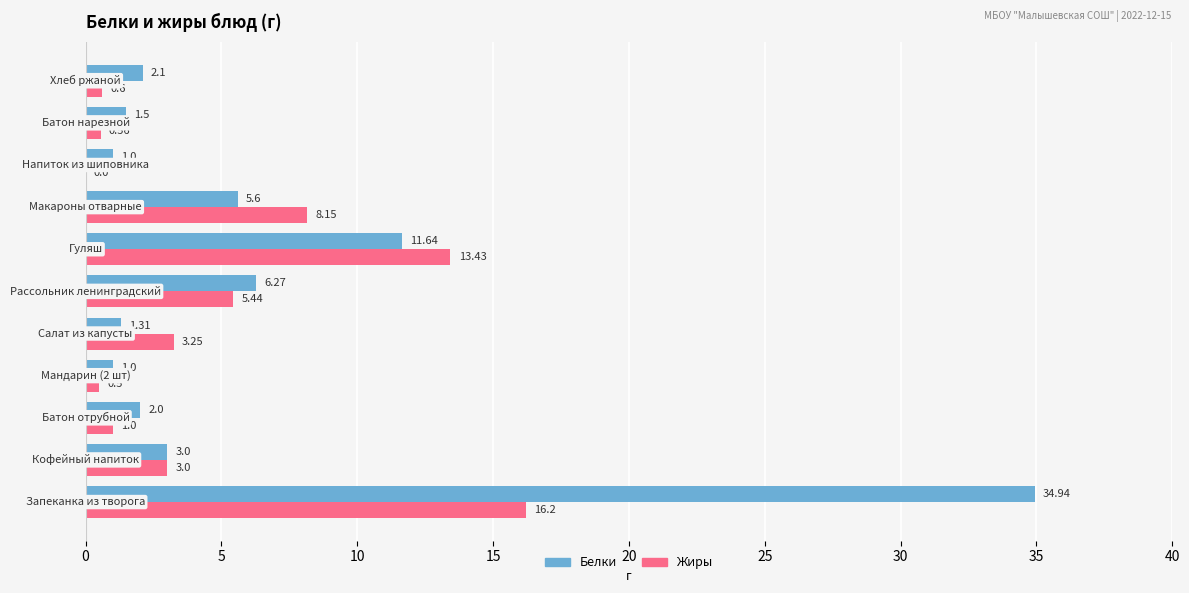

Which series has the largest total across all categories?

Белки